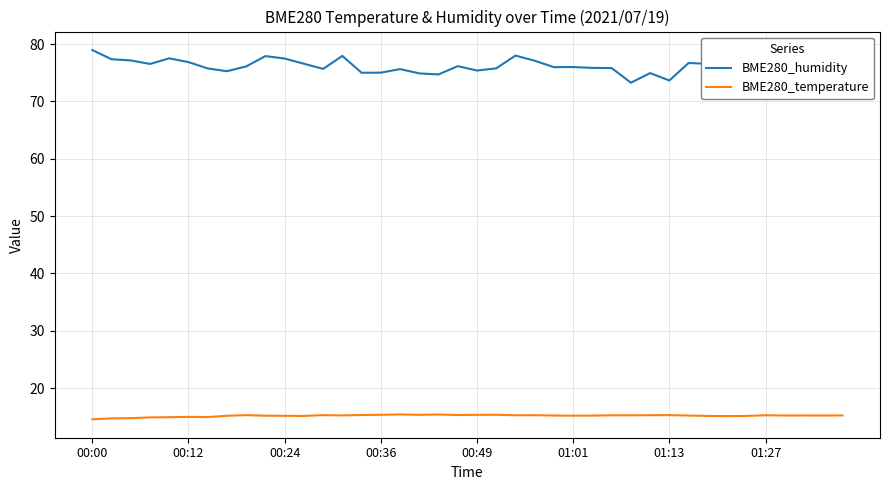

Which series has the widest spread of values?

BME280_humidity